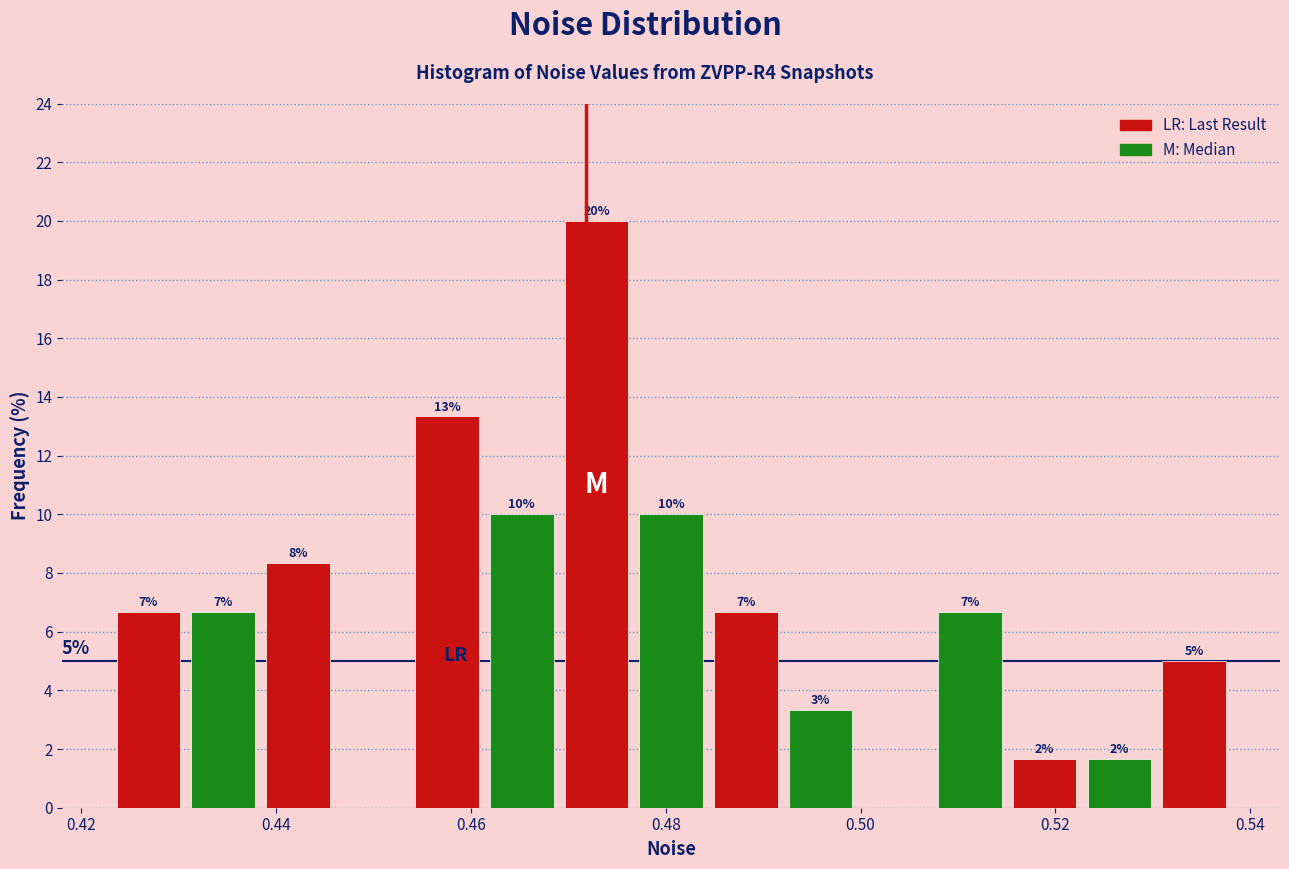

Read against the x-axis, roughly where is the centre of the tallest bar?

0.472